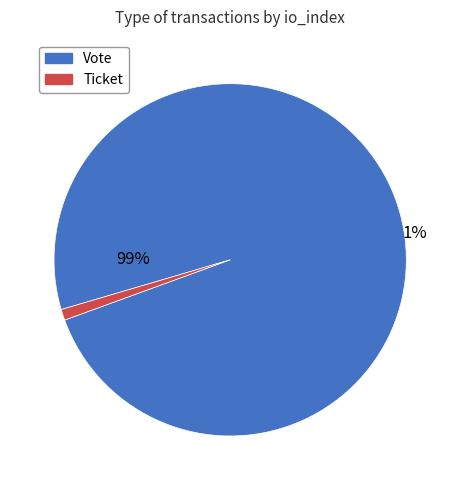

What percentage do Vote and Ticket together represent?

100.0%